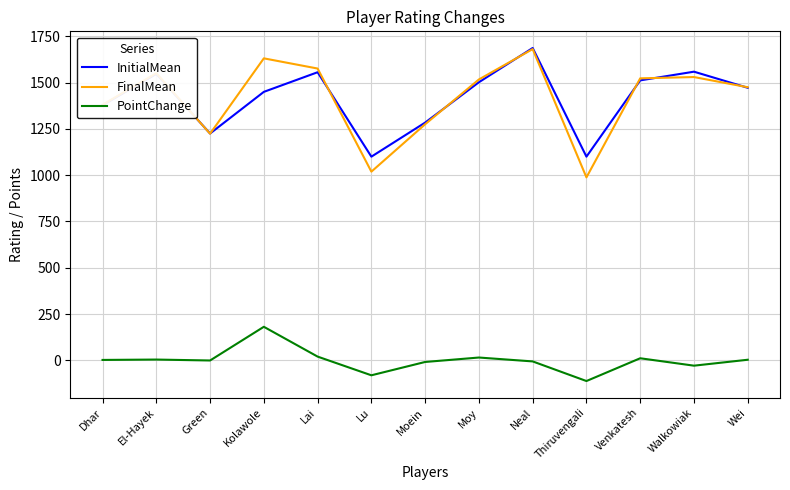

True or false: PointChange and InitialMean cross at least once.

False